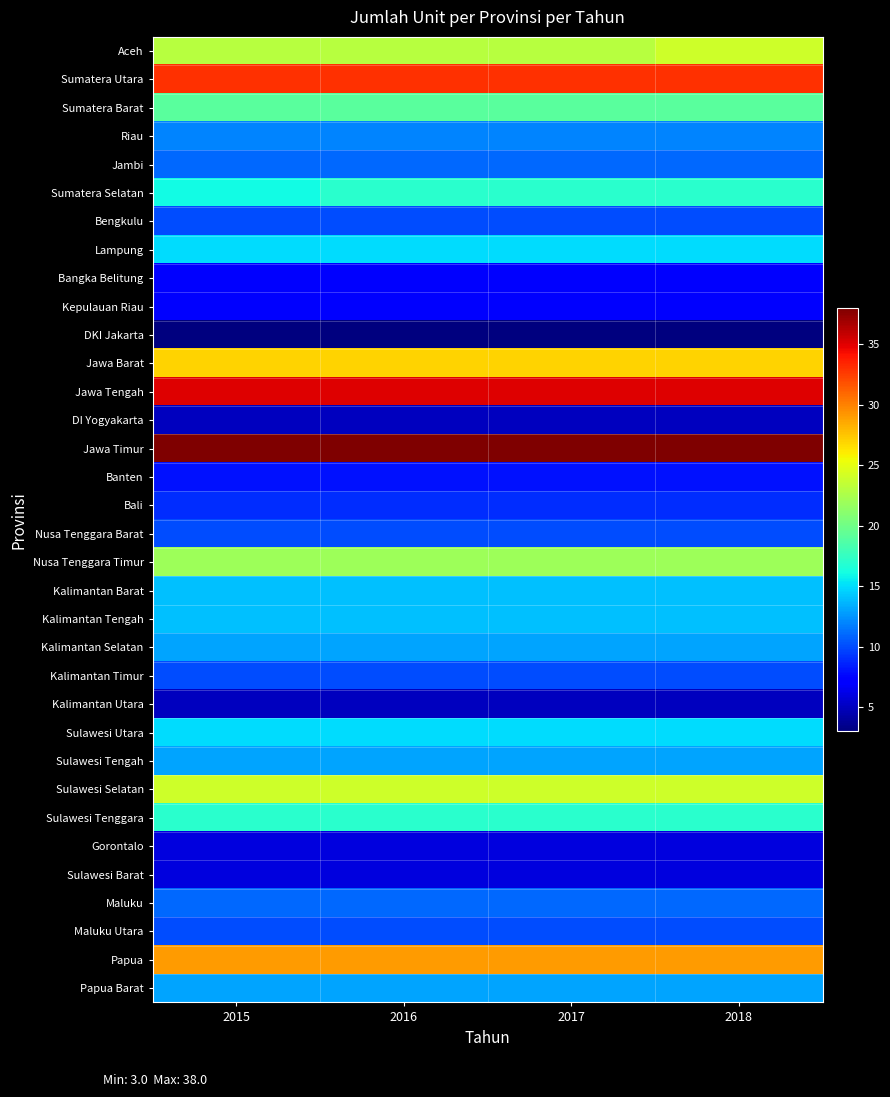

At how many categories does at least one series exceed 13?

4